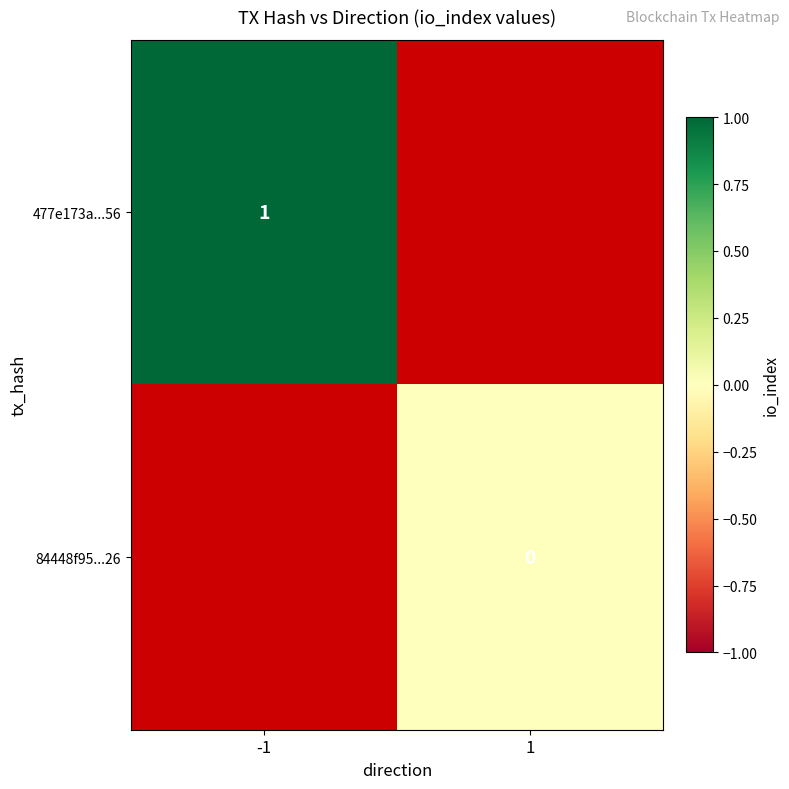

At which category does the chart reach its peak across all series?

-1